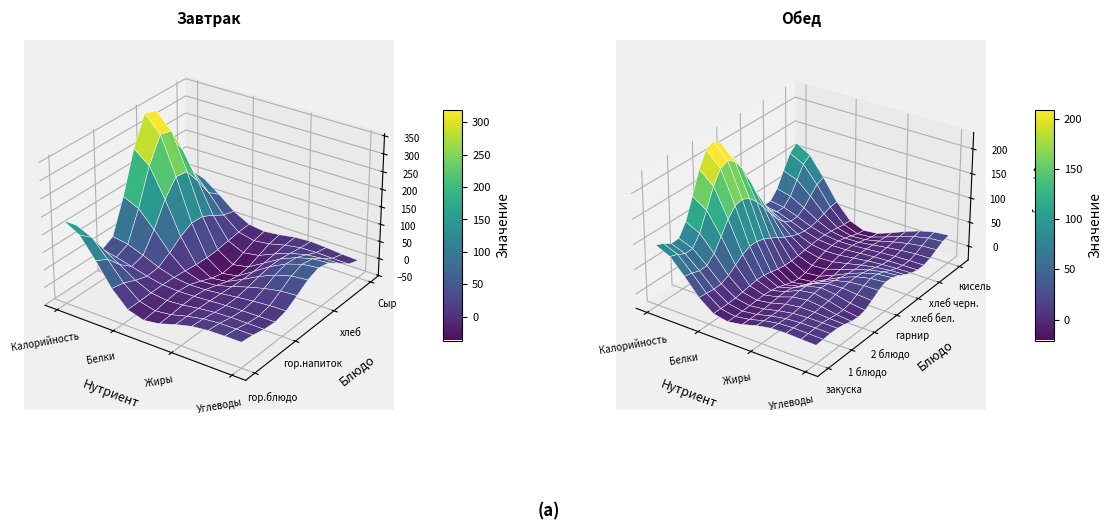

Rank the series by their average value, from lowest to highest.

Завтрак, Обед